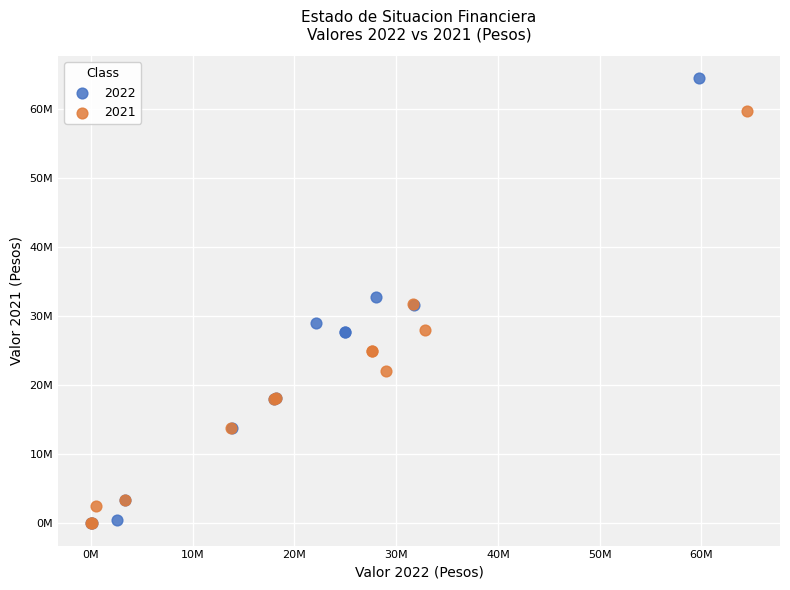

What are all the series names shown in the legend?

2022, 2021